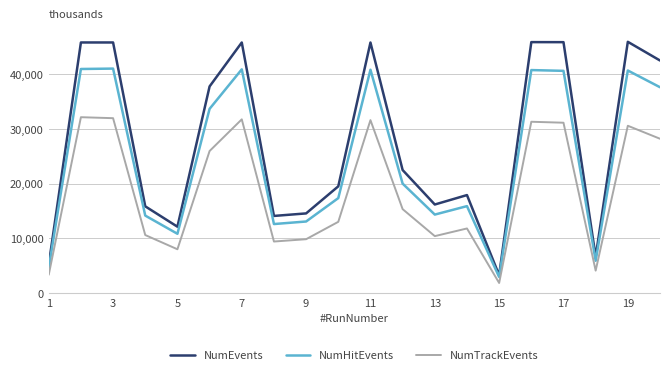

Which series has the largest range (max minus min)?

NumEvents